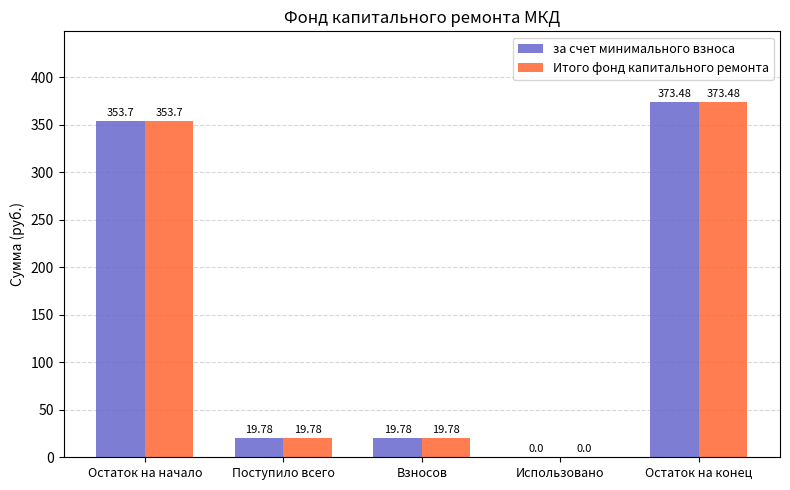

Where does the за счет минимального взноса series first go above 19?

Остаток на начало